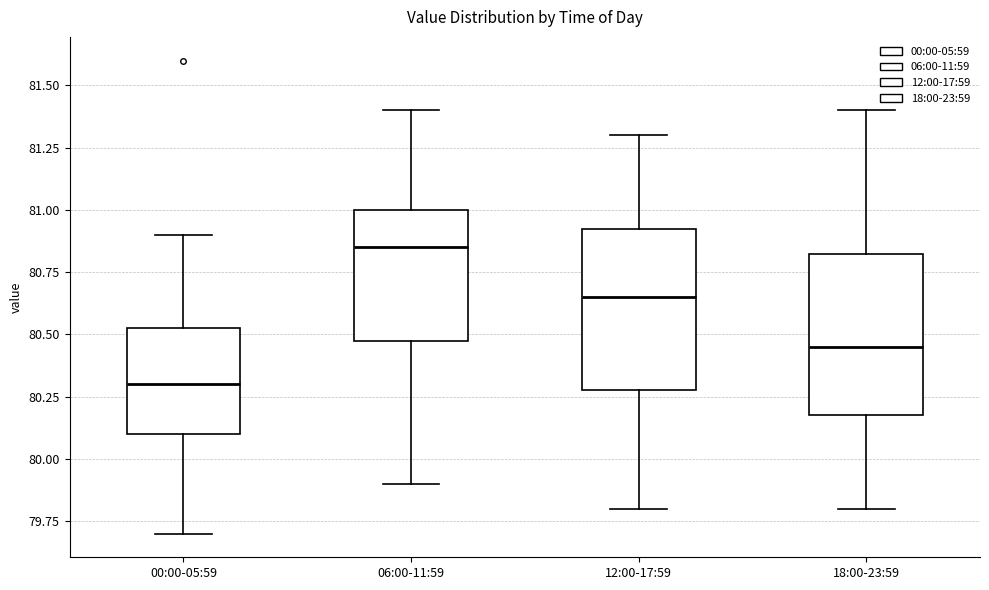

Which box's median line is the lowest?

00:00-05:59